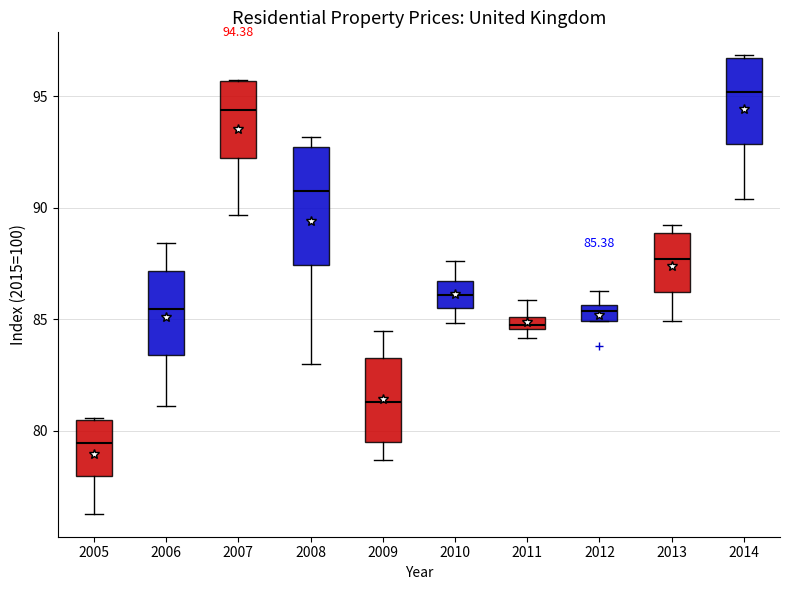

Which box is the tallest, from its lower edge to its upper edge?

2008